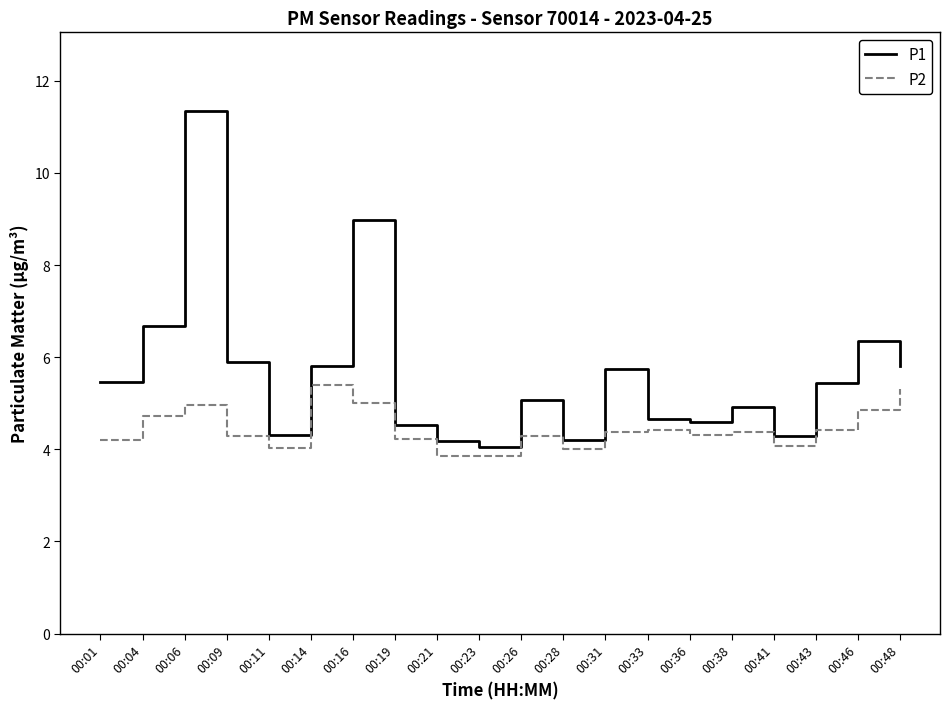

Rank the series by their average value, from lowest to highest.

P2, P1